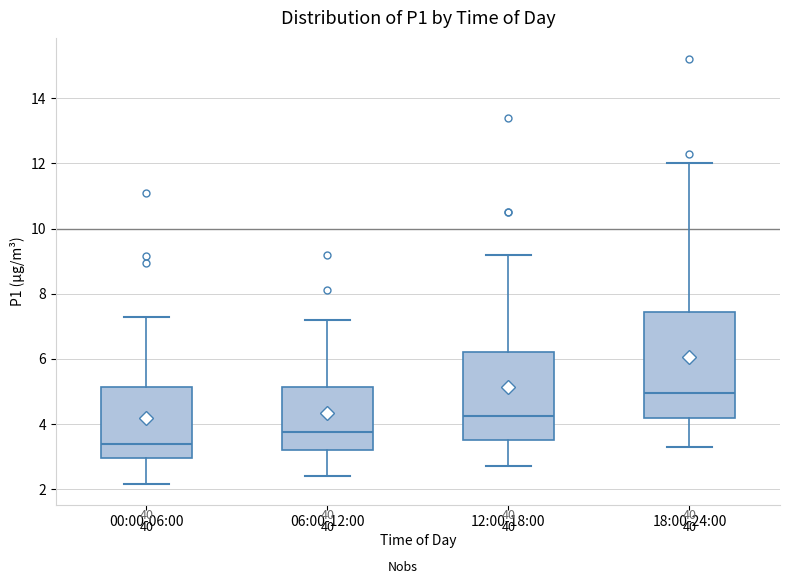

Reading left to right, transcribe this box plot: for each box, give where its median line is, the range the box spans, and where its two whiskers end, as read against the y-axis. The values are not printed on the chart, so give them approximately, as read against the axis.

00:00-06:00: median 3.4, box 3.0 to 5.2, whiskers 2.2 to 7.4
06:00-12:00: median 3.8, box 3.2 to 5.2, whiskers 2.4 to 7.2
12:00-18:00: median 4.2, box 3.6 to 6.2, whiskers 2.8 to 9.2
18:00-24:00: median 5.0, box 4.2 to 7.4, whiskers 3.4 to 12.0